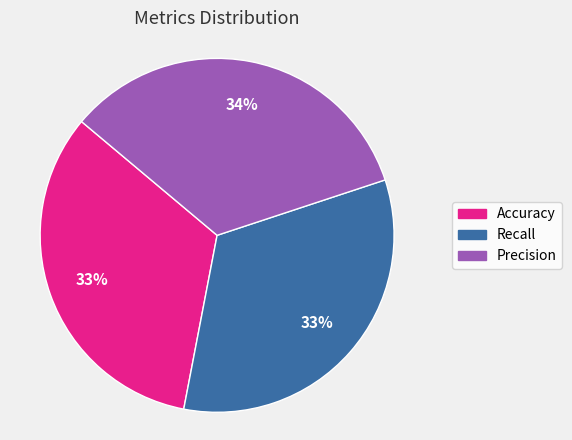

How many slices are in this pie chart?

3